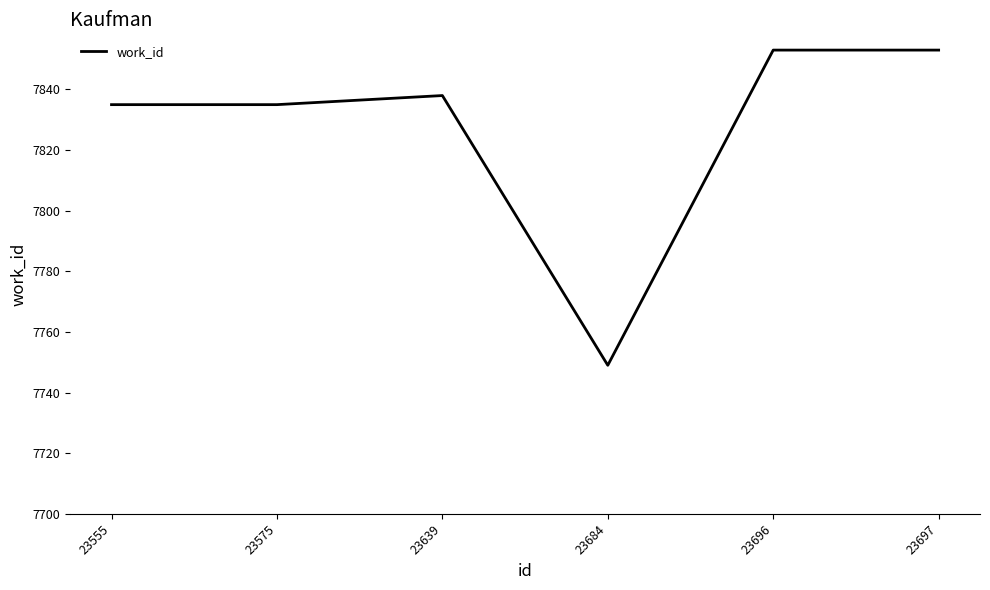

What is the greatest value displayed?

7853